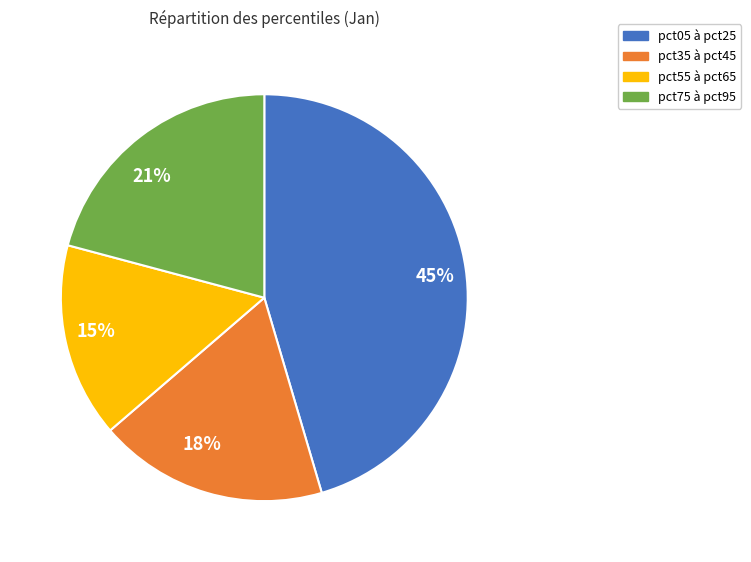

Is the sum of pct75 à pct95 and pct55 à pct65 greater than half?

No